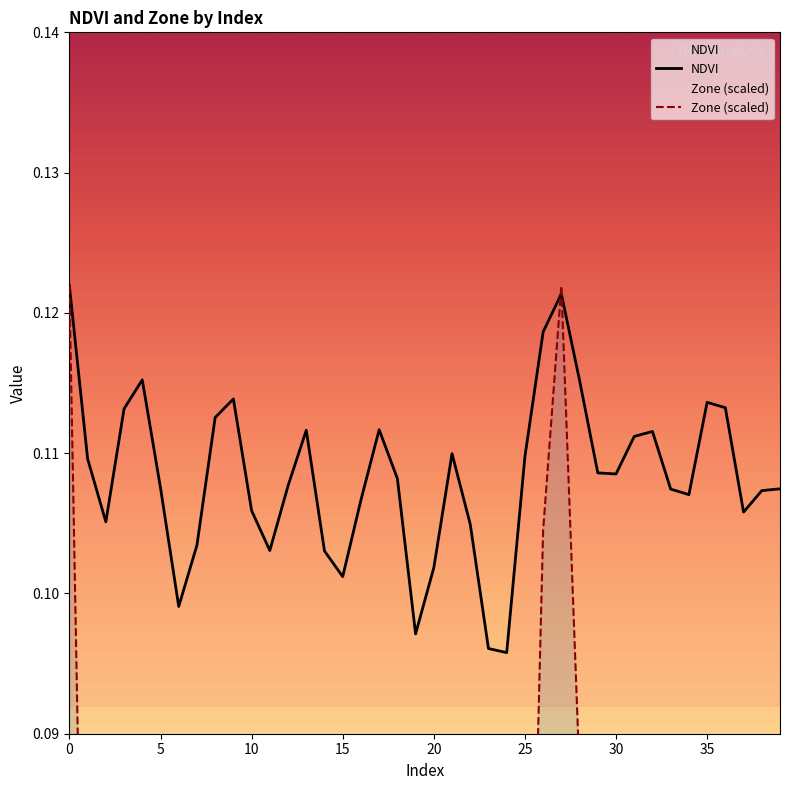

What are all the series names shown in the legend?

NDVI, Zone